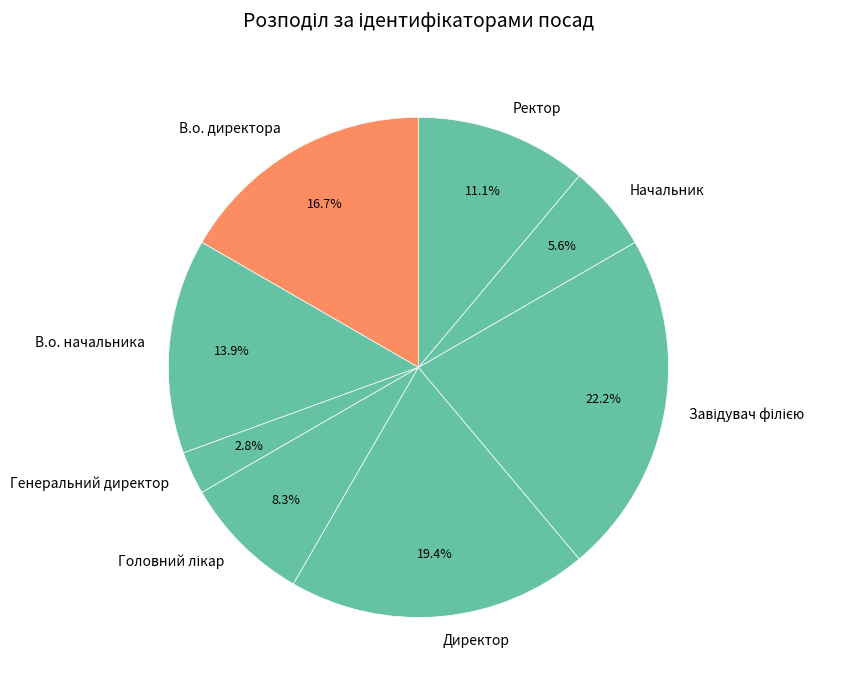

To the nearest percent, what is the difference between the largest and smallest slice percentages?

19%